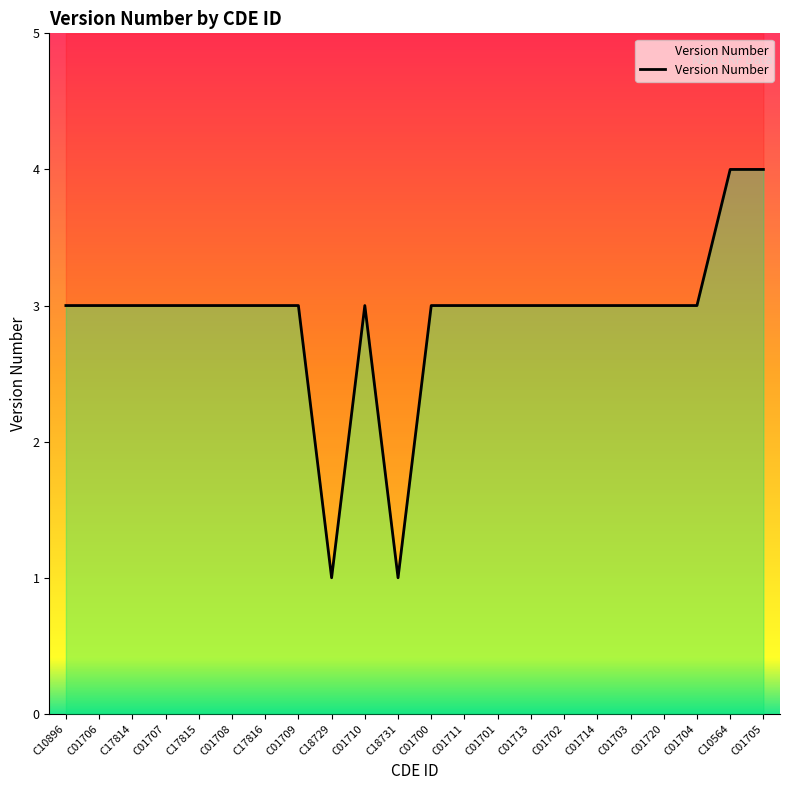

What is the value of the 5th point from the left?

3